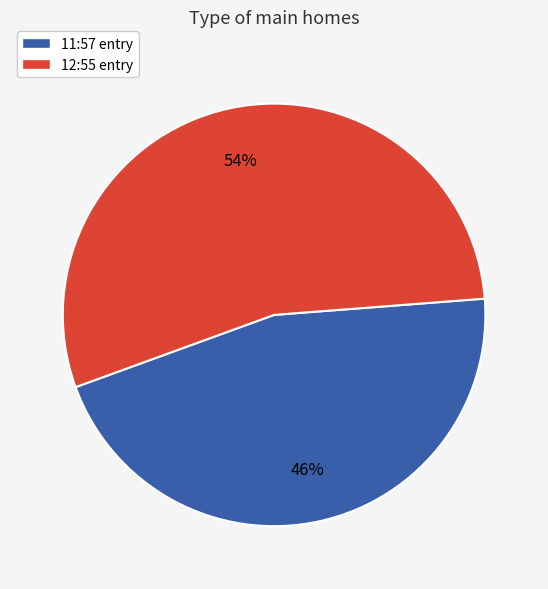

How many segments does this pie chart have?

2